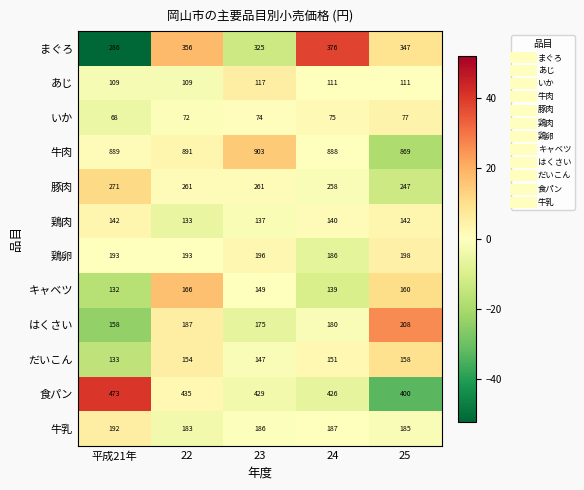

The はくさい series shows 180 at 24. True or false?

True